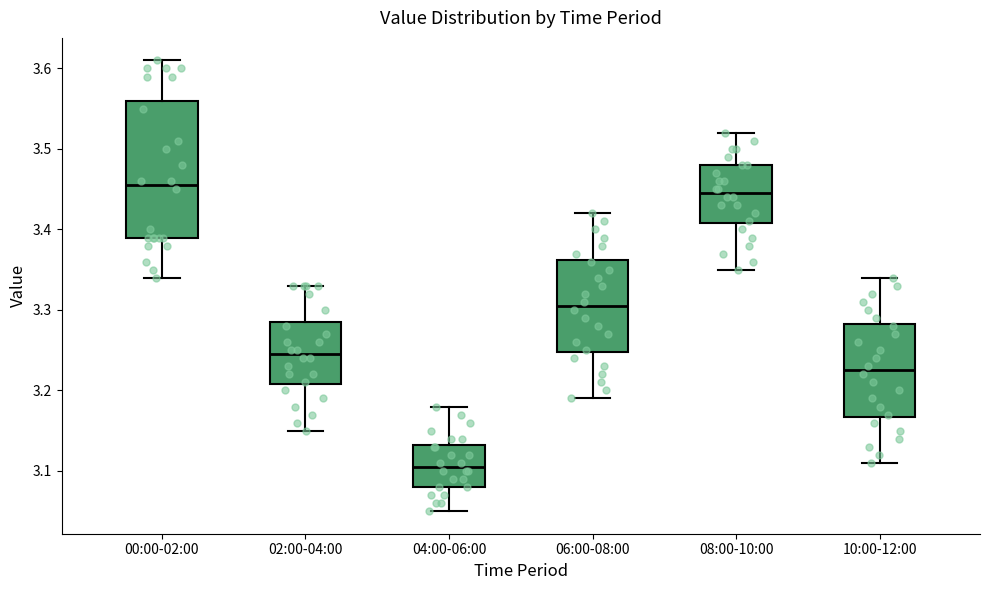

Reading left to right, read every box against the y-axis: the position of its median line, the range the box covers, and the ends of its whiskers. The values are not printed on the chart, so give them approximately, as read against the axis.

00:00-02:00: median 3.46, box 3.39 to 3.56, whiskers 3.34 to 3.61
02:00-04:00: median 3.25, box 3.21 to 3.29, whiskers 3.15 to 3.33
04:00-06:00: median 3.11, box 3.08 to 3.13, whiskers 3.05 to 3.18
06:00-08:00: median 3.31, box 3.25 to 3.36, whiskers 3.19 to 3.42
08:00-10:00: median 3.45, box 3.41 to 3.48, whiskers 3.35 to 3.52
10:00-12:00: median 3.23, box 3.17 to 3.28, whiskers 3.11 to 3.34